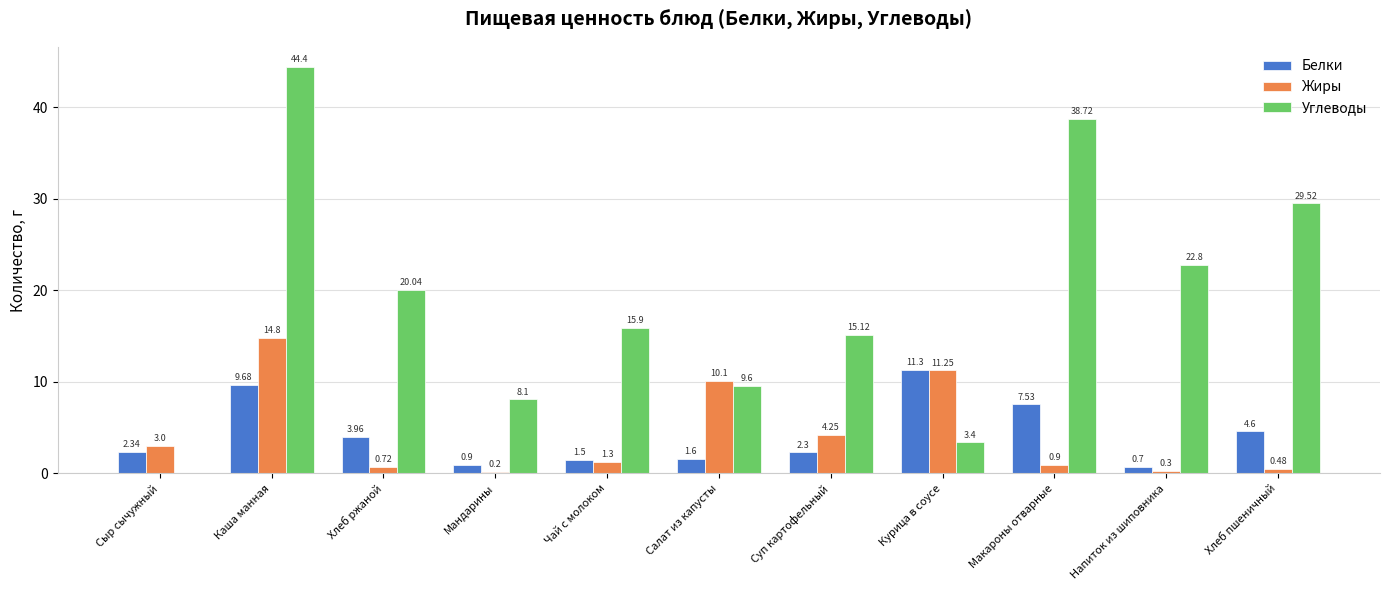

Which label corresponds to the largest value in the chart?

Каша манная